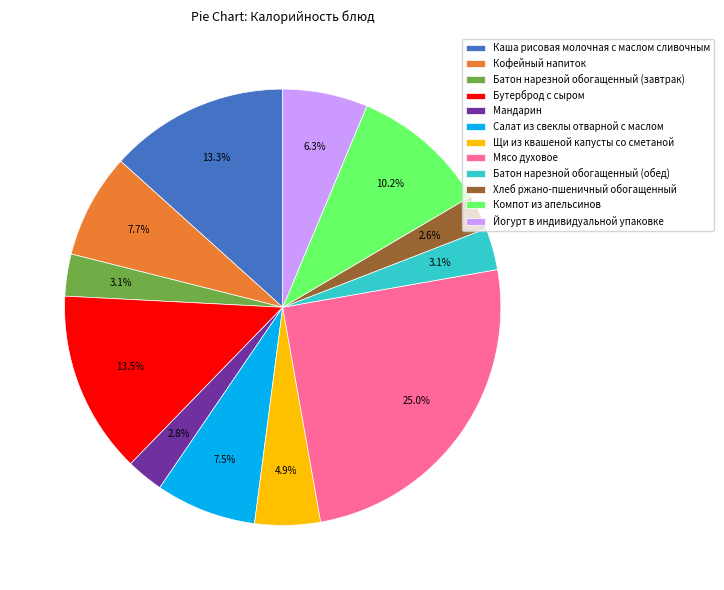

Which has a higher value, Мандарин or Щи из квашеной капусты со сметаной?

Щи из квашеной капусты со сметаной